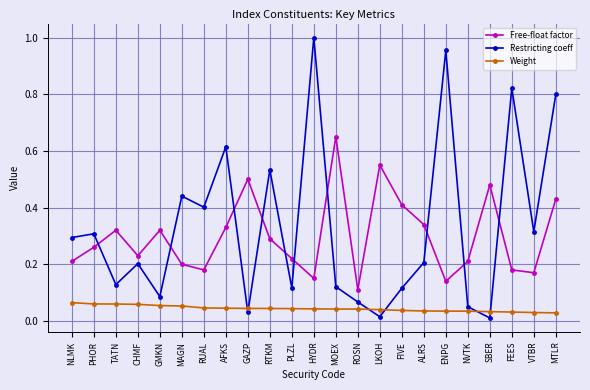

Is it true that Restricting coeff equals 1.0 at ENPG?

True